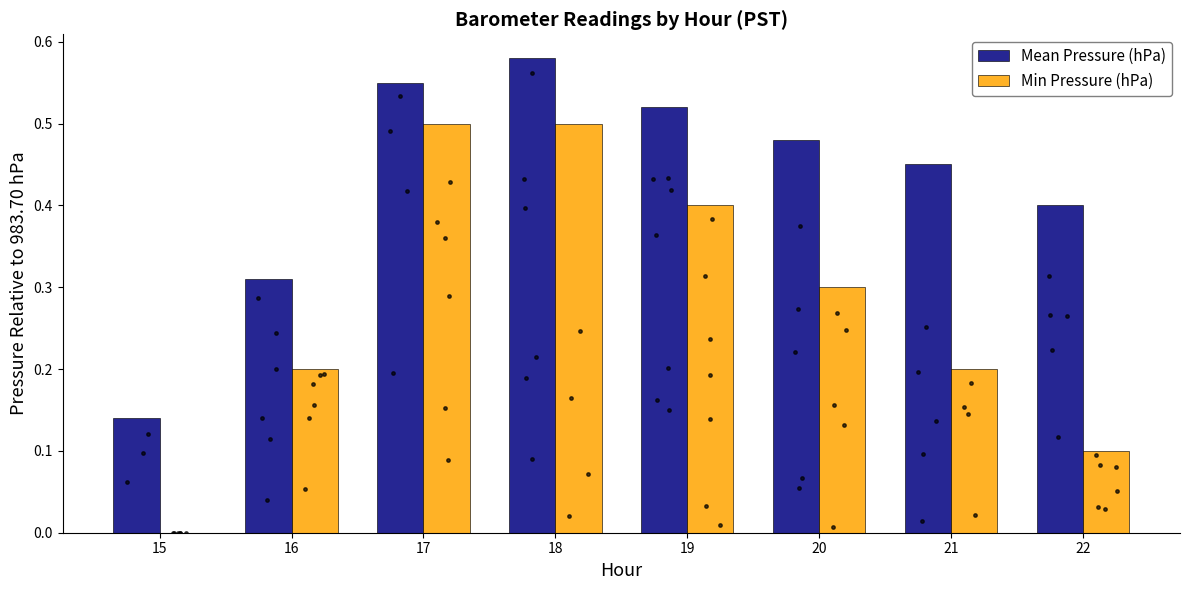

At how many categories does at least one series exceed 0?

8